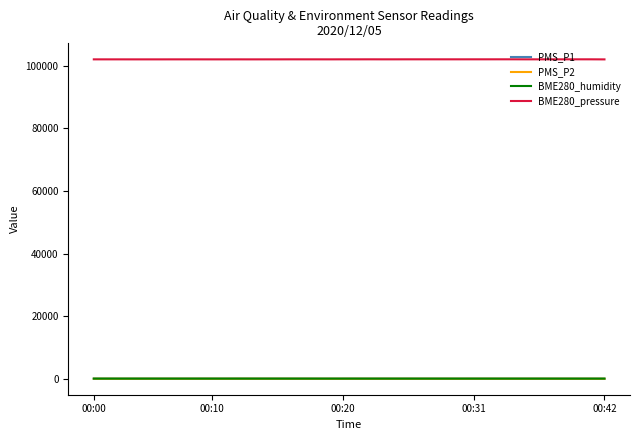

What is the maximum value shown in the chart?

102006.6